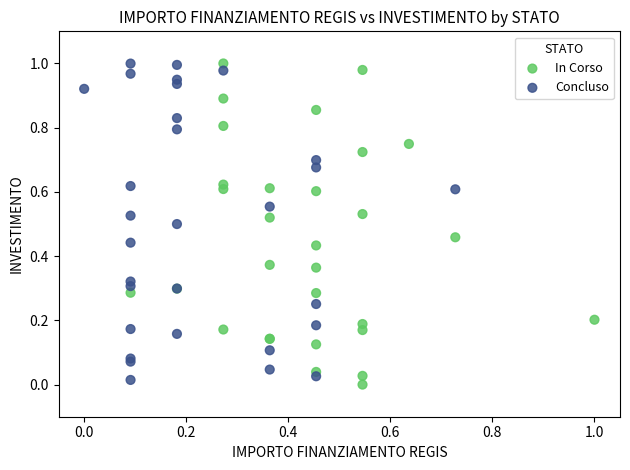

What are all the series names shown in the legend?

In Corso, Concluso